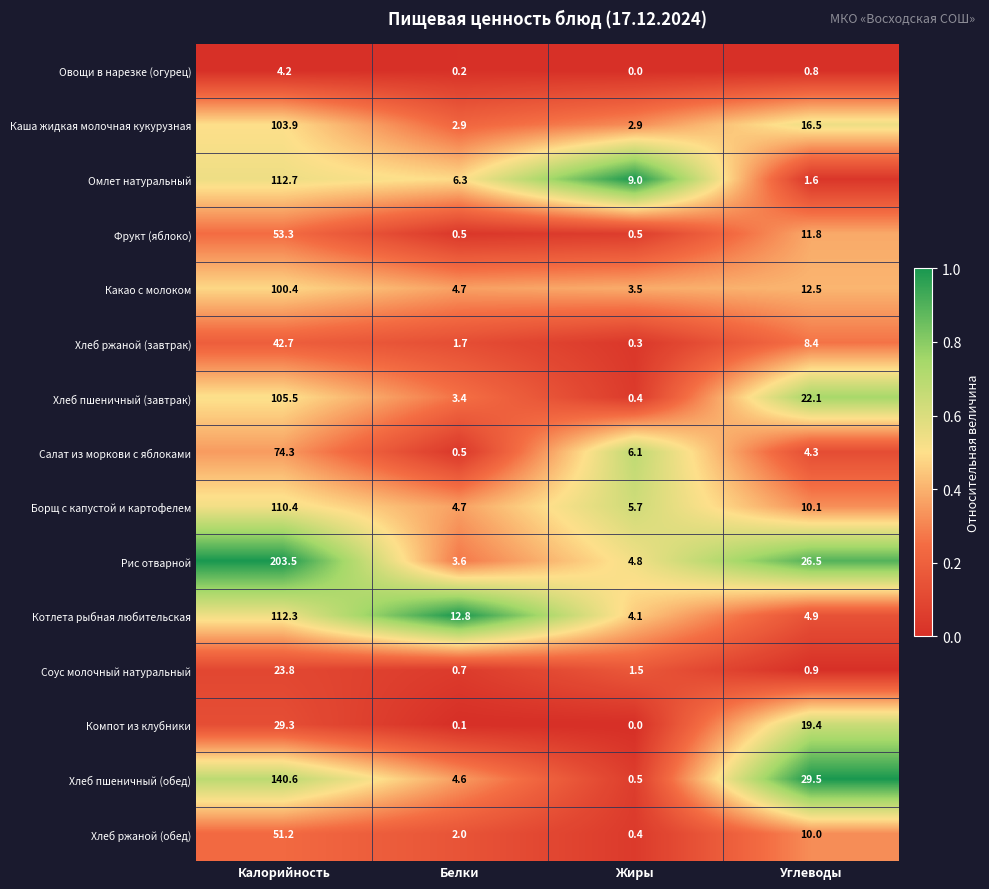

Rank the series at Углеводы from highest to lowest value.

Хлеб пшеничный (обед), Рис отварной, Хлеб пшеничный (завтрак), Компот из клубники, Каша жидкая молочная кукурузная, Какао с молоком, Фрукт (яблоко), Борщ с капустой и картофелем, Хлеб ржаной (обед), Хлеб ржаной (завтрак), Котлета рыбная любительская, Салат из моркови с яблоками, Омлет натуральный, Соус молочный натуральный, Овощи в нарезке (огурец)